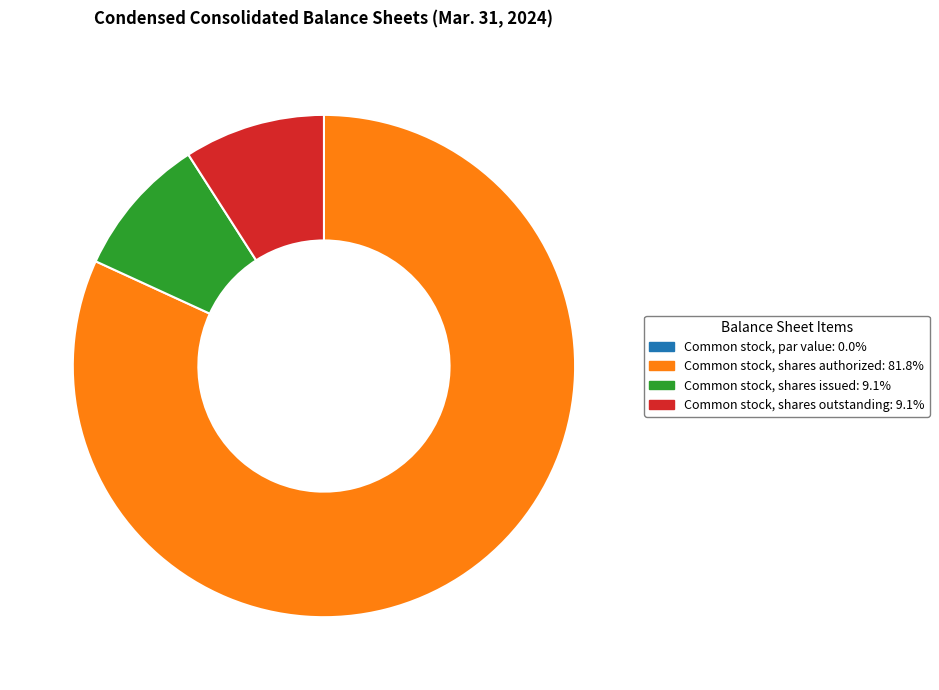

Is it true that Common stock, shares outstanding is 9% of the pie?

True